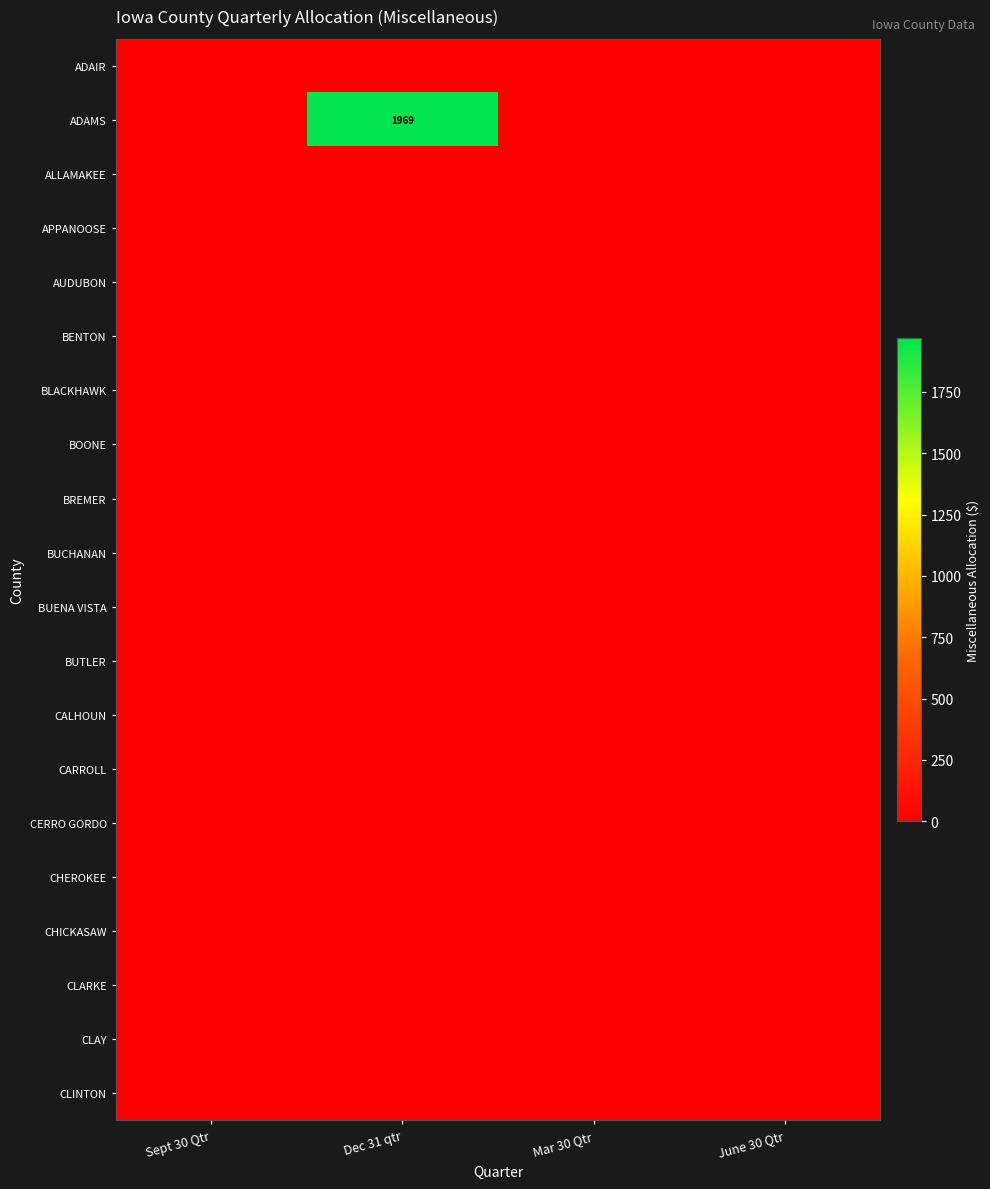

Which series has the widest spread of values?

ADAMS